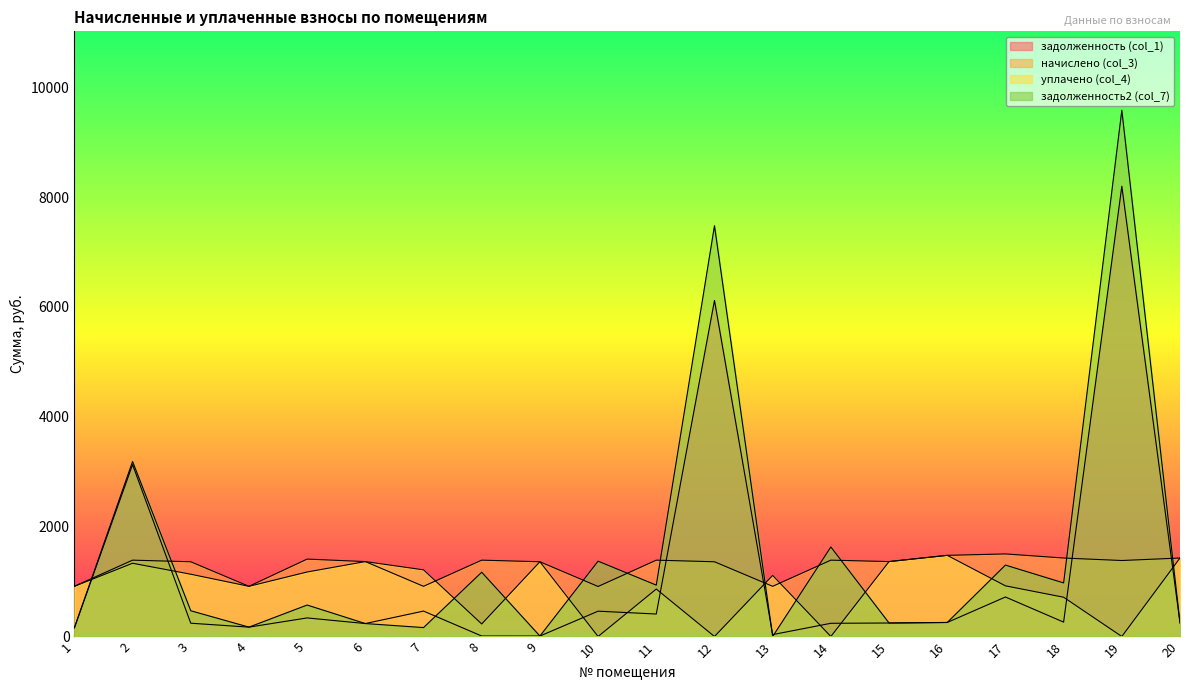

Which has a higher value, 15 or 18?

18